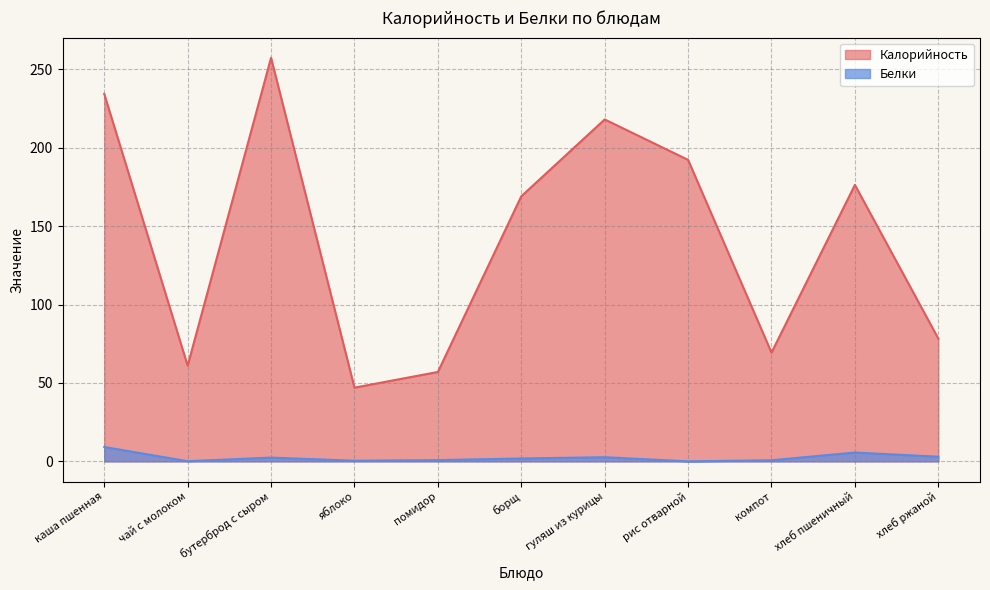

Which series has the largest total across all categories?

Калорийность